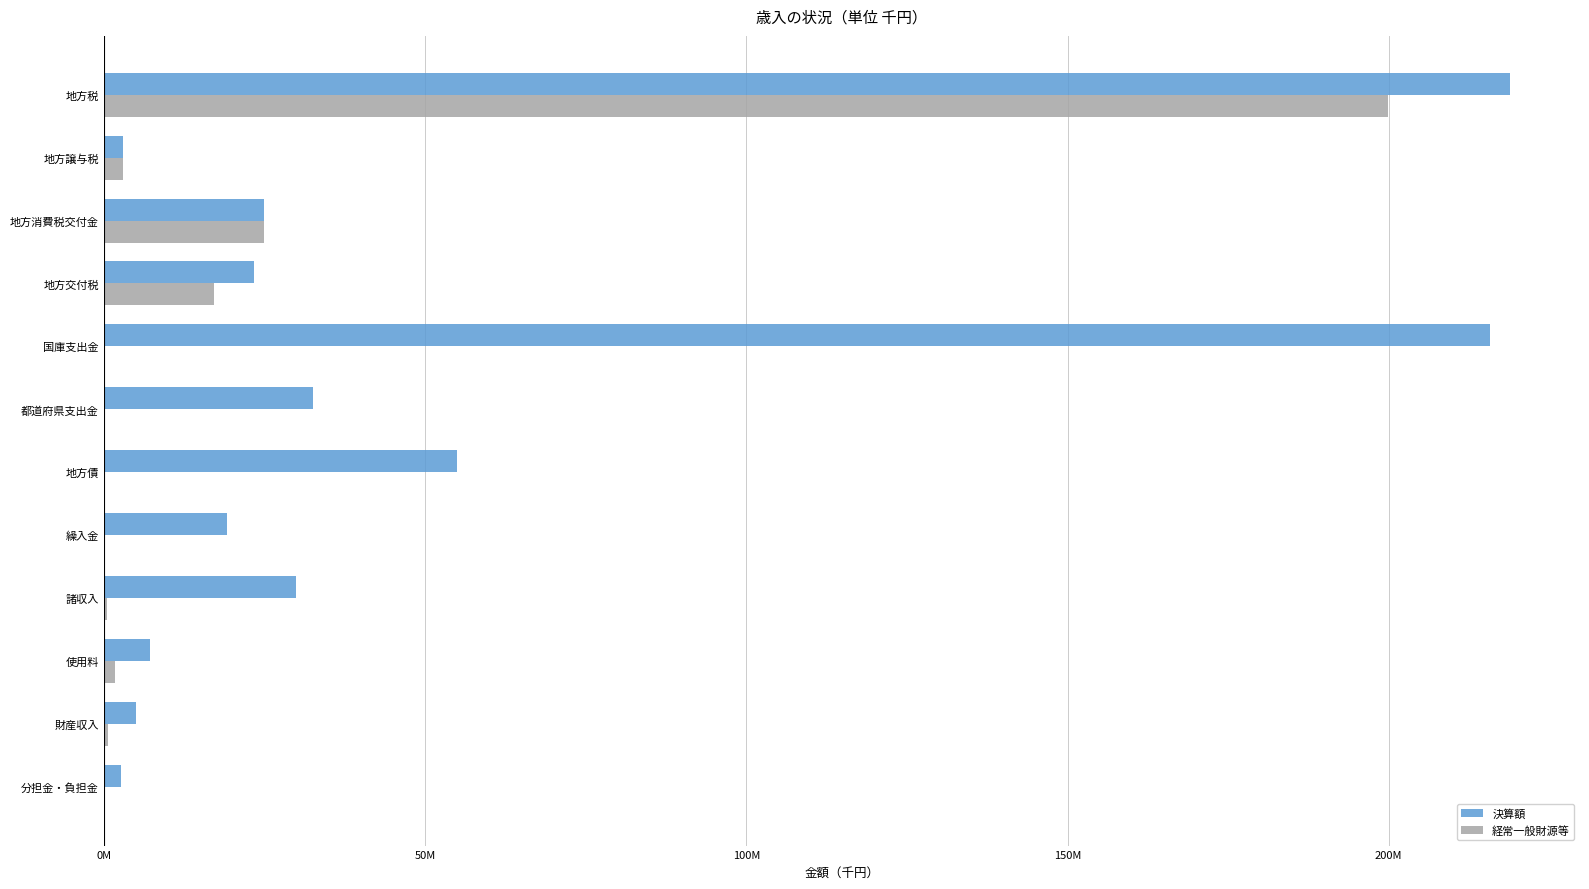

What are all the series names shown in the legend?

決算額, 経常一般財源等